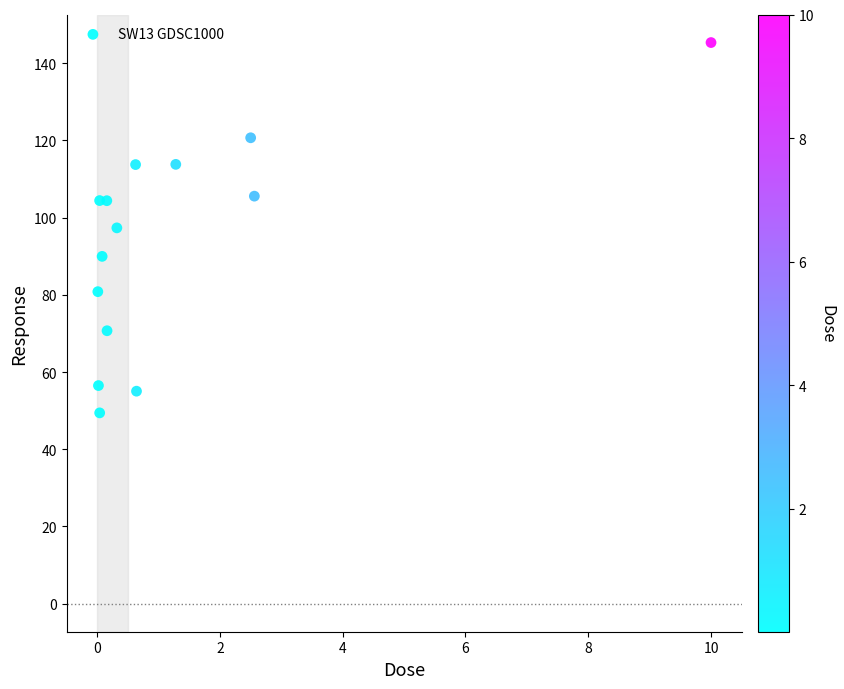

What is the range of X values (max minus min)?

10.0